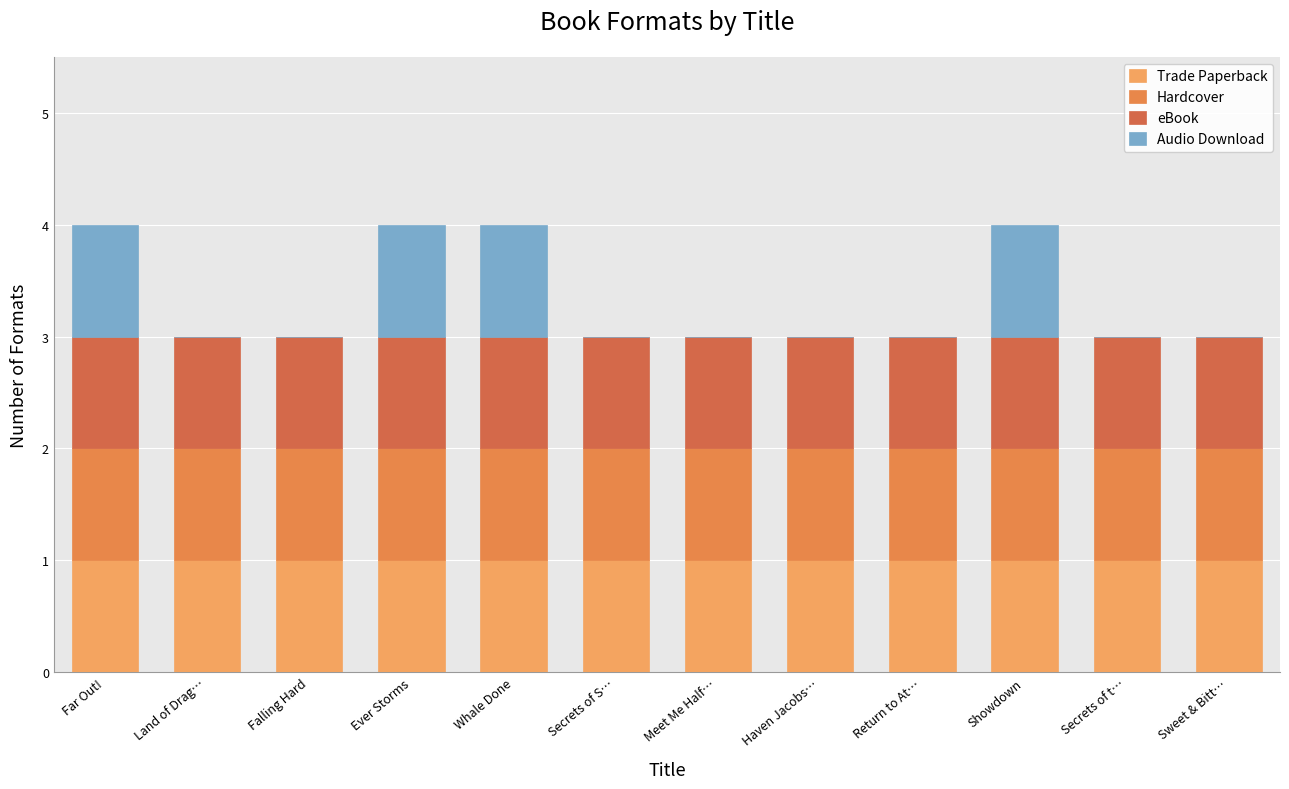

At how many categories does at least one series exceed 0?

12